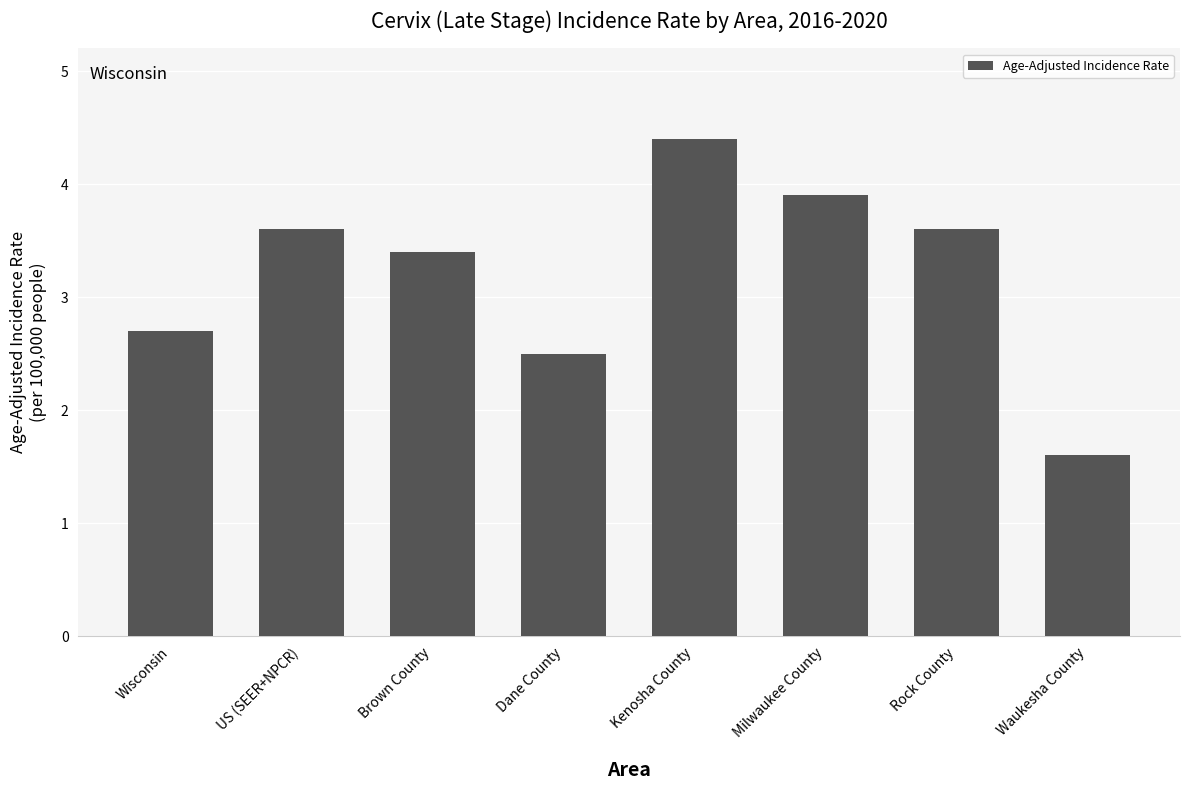

What is the difference between the second highest and minimum values?

2.3